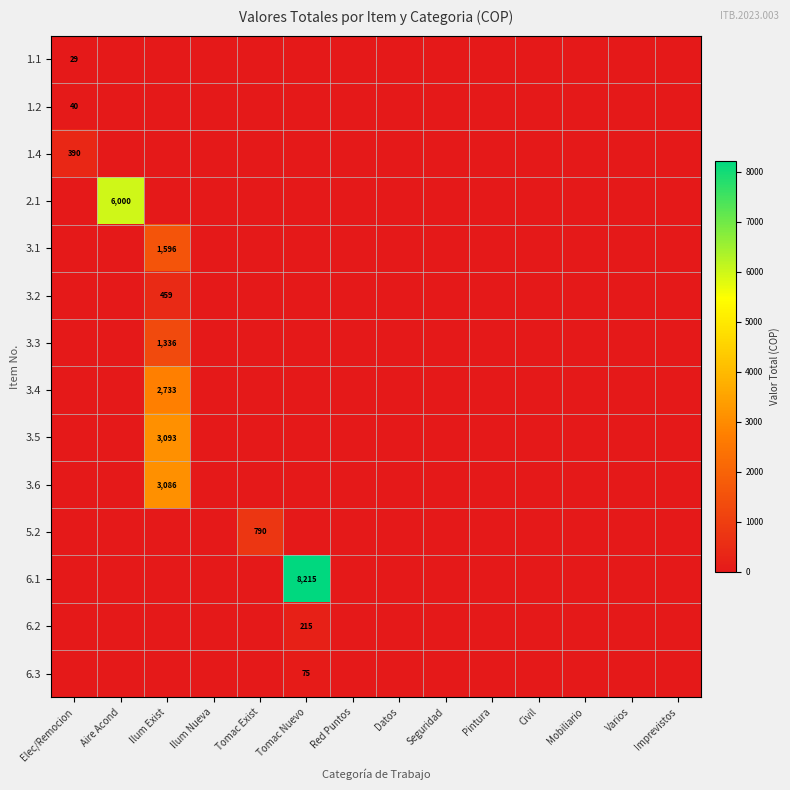

True or false: 1.1 has a value of 29 at Elec/Remocion.

True